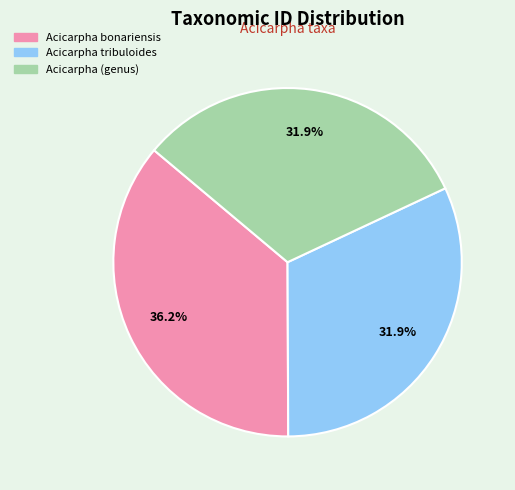

True or false: Acicarpha tribuloides accounts for 32% of the total.

True